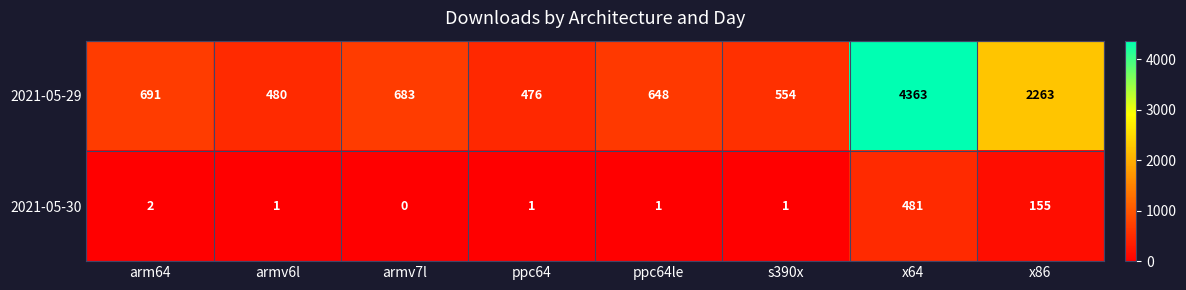

Rank the series by their average value, from lowest to highest.

2021-05-30, 2021-05-29